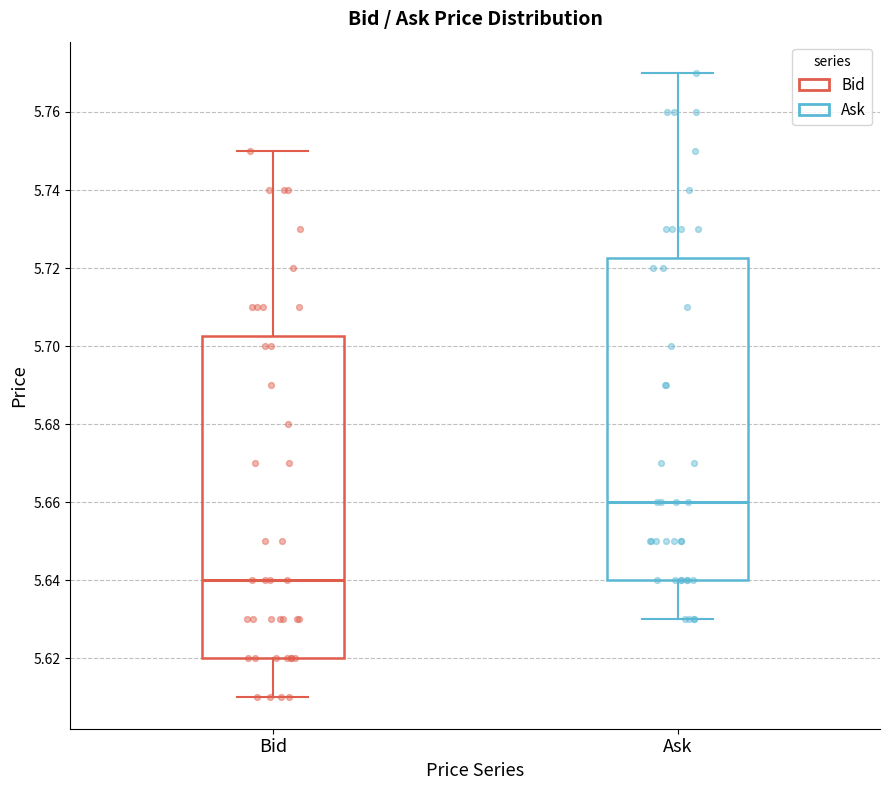

Reading left to right, read every box against the y-axis: the position of its median line, the range the box covers, and the ends of its whiskers. The values are not printed on the chart, so give them approximately, as read against the axis.

Bid: median 5.640, box 5.620 to 5.702, whiskers 5.610 to 5.750
Ask: median 5.660, box 5.640 to 5.722, whiskers 5.630 to 5.770